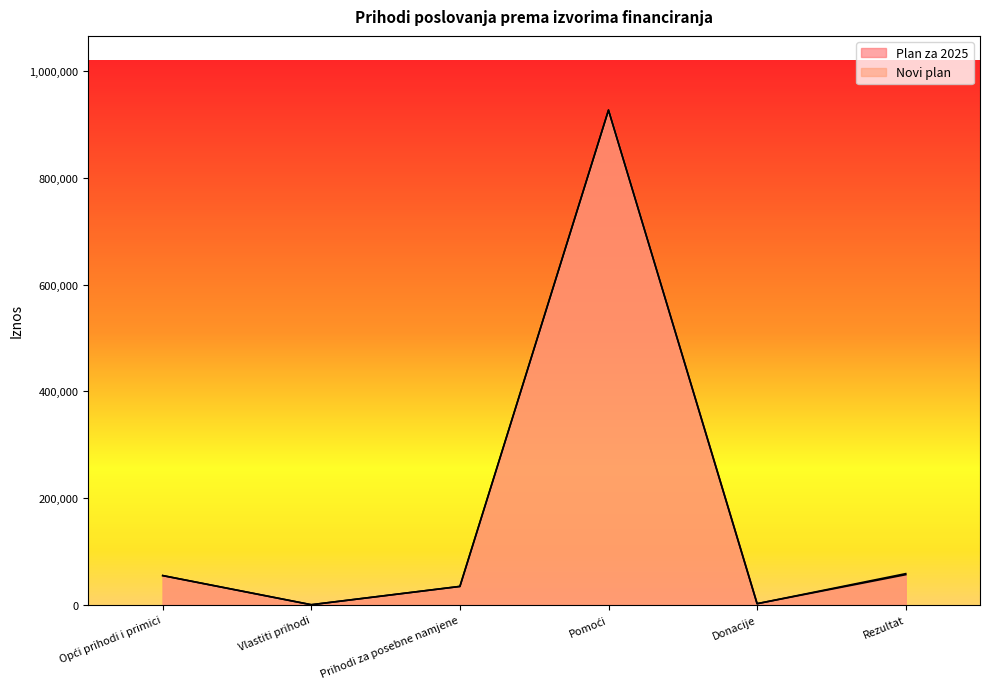

What is the difference between the Plan za 2025 values at Rezultat and Prihodi za posebne namjene?

22055